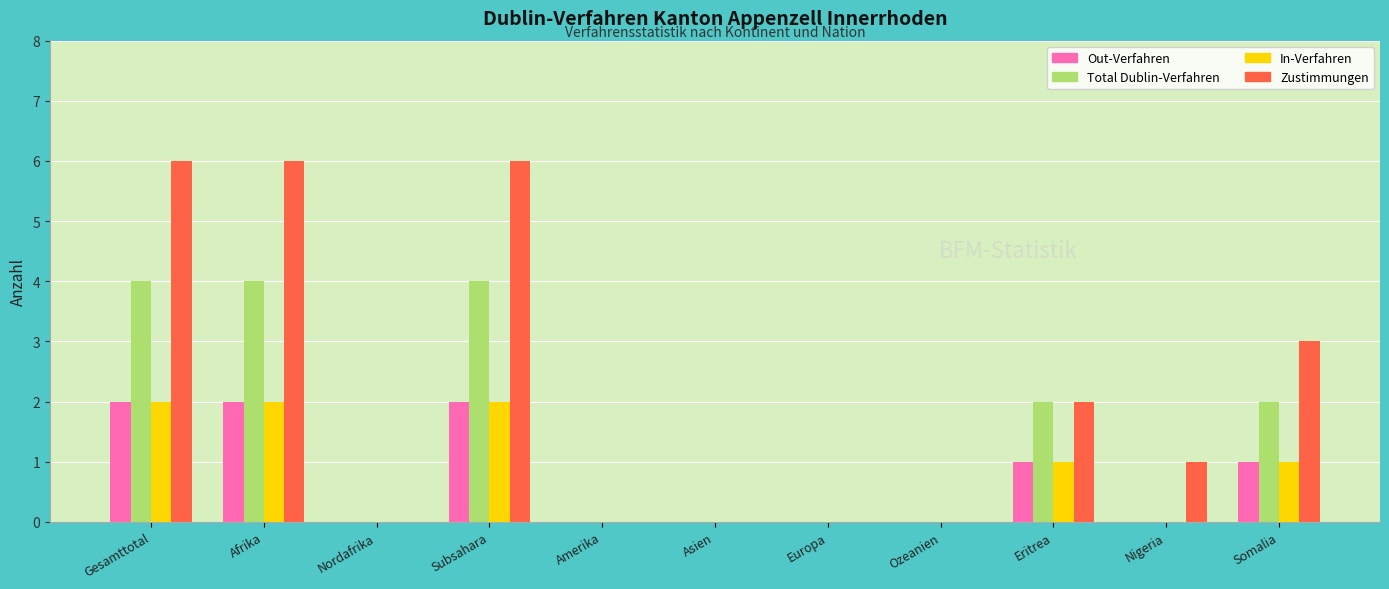

Which series changed the most between Gesamttotal and Nigeria?

Zustimmungen